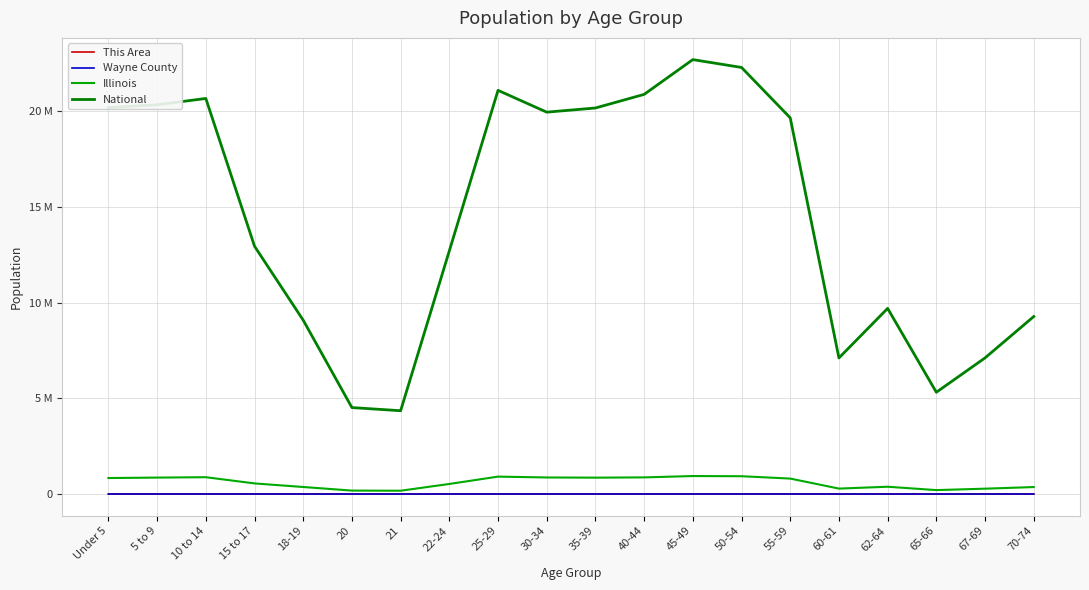

At 45-49, list the series in order from smallest to largest.

This Area, Wayne County, Illinois, National